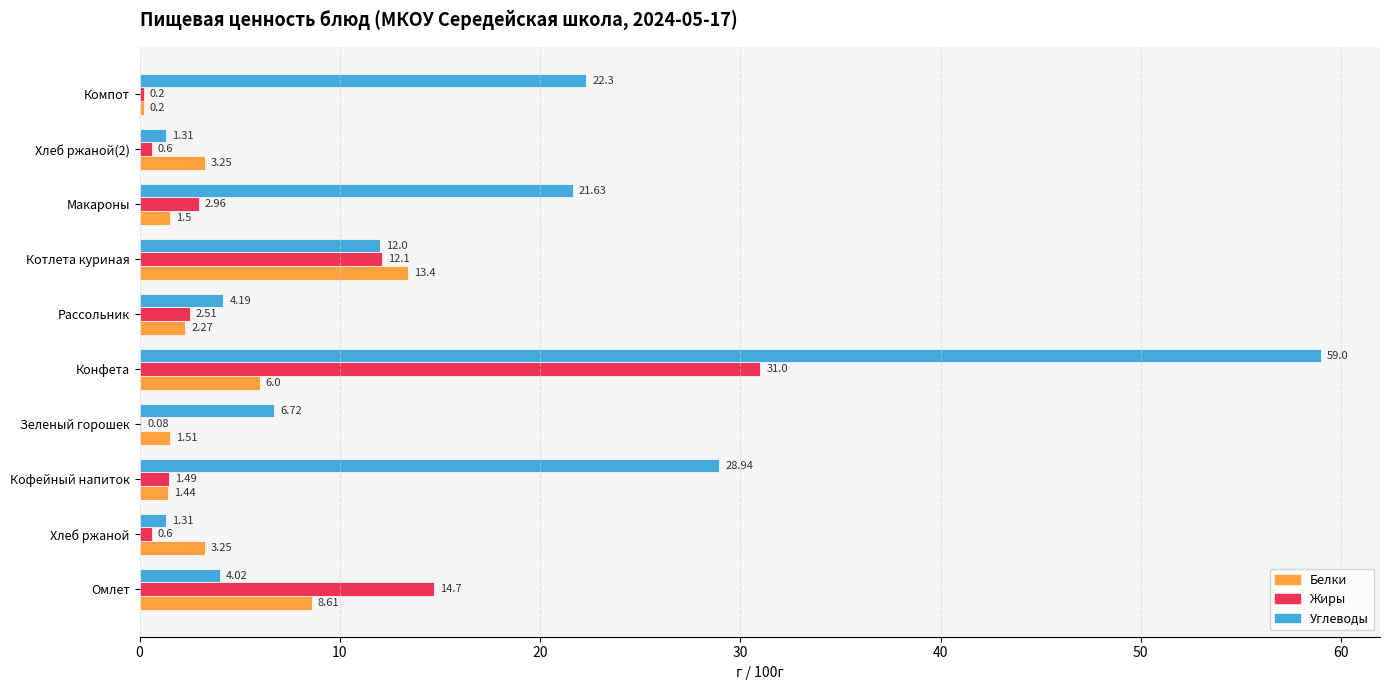

At which label is Углеводы closest to 30?

Кофейный напиток